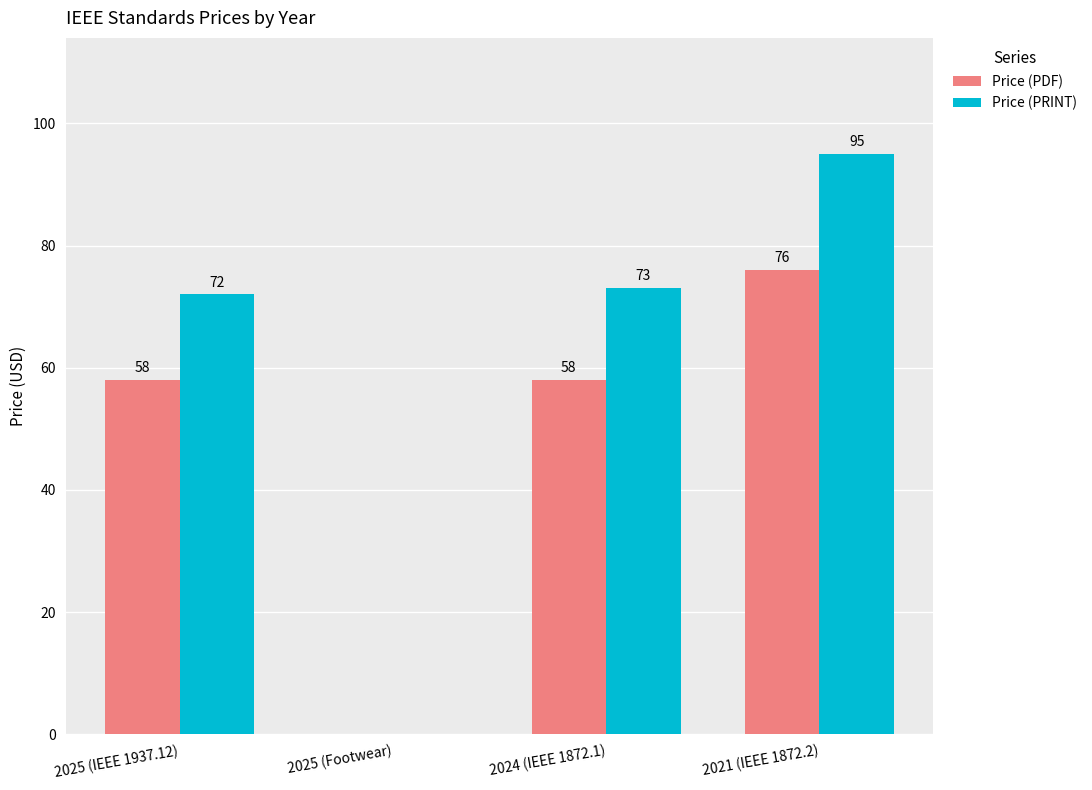

Count the number of data series in this chart.

2